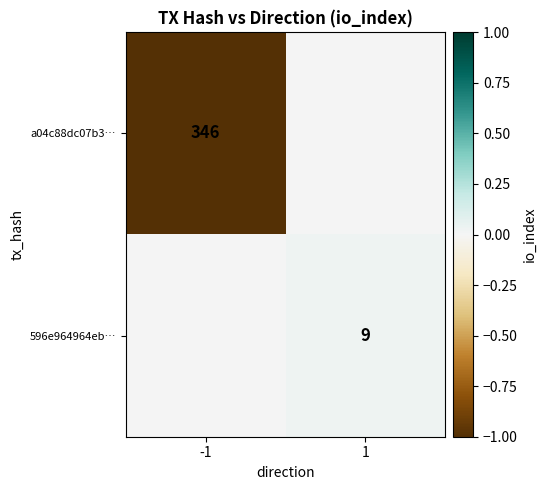

Rank the series at 1 from highest to lowest value.

596e964964eb…, a04c88dc07b3…